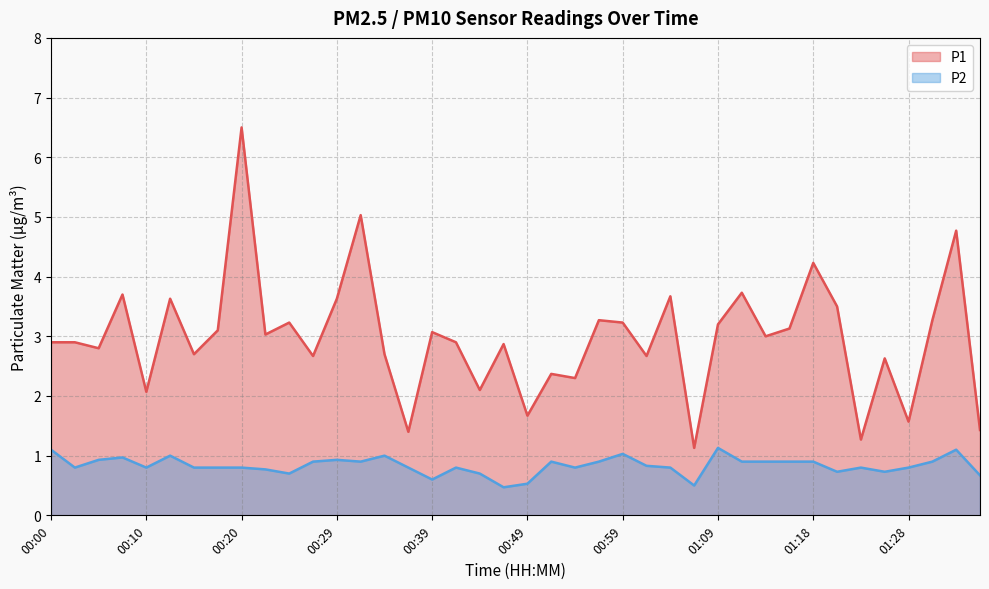

How many values in the P1 series are below 3?

20